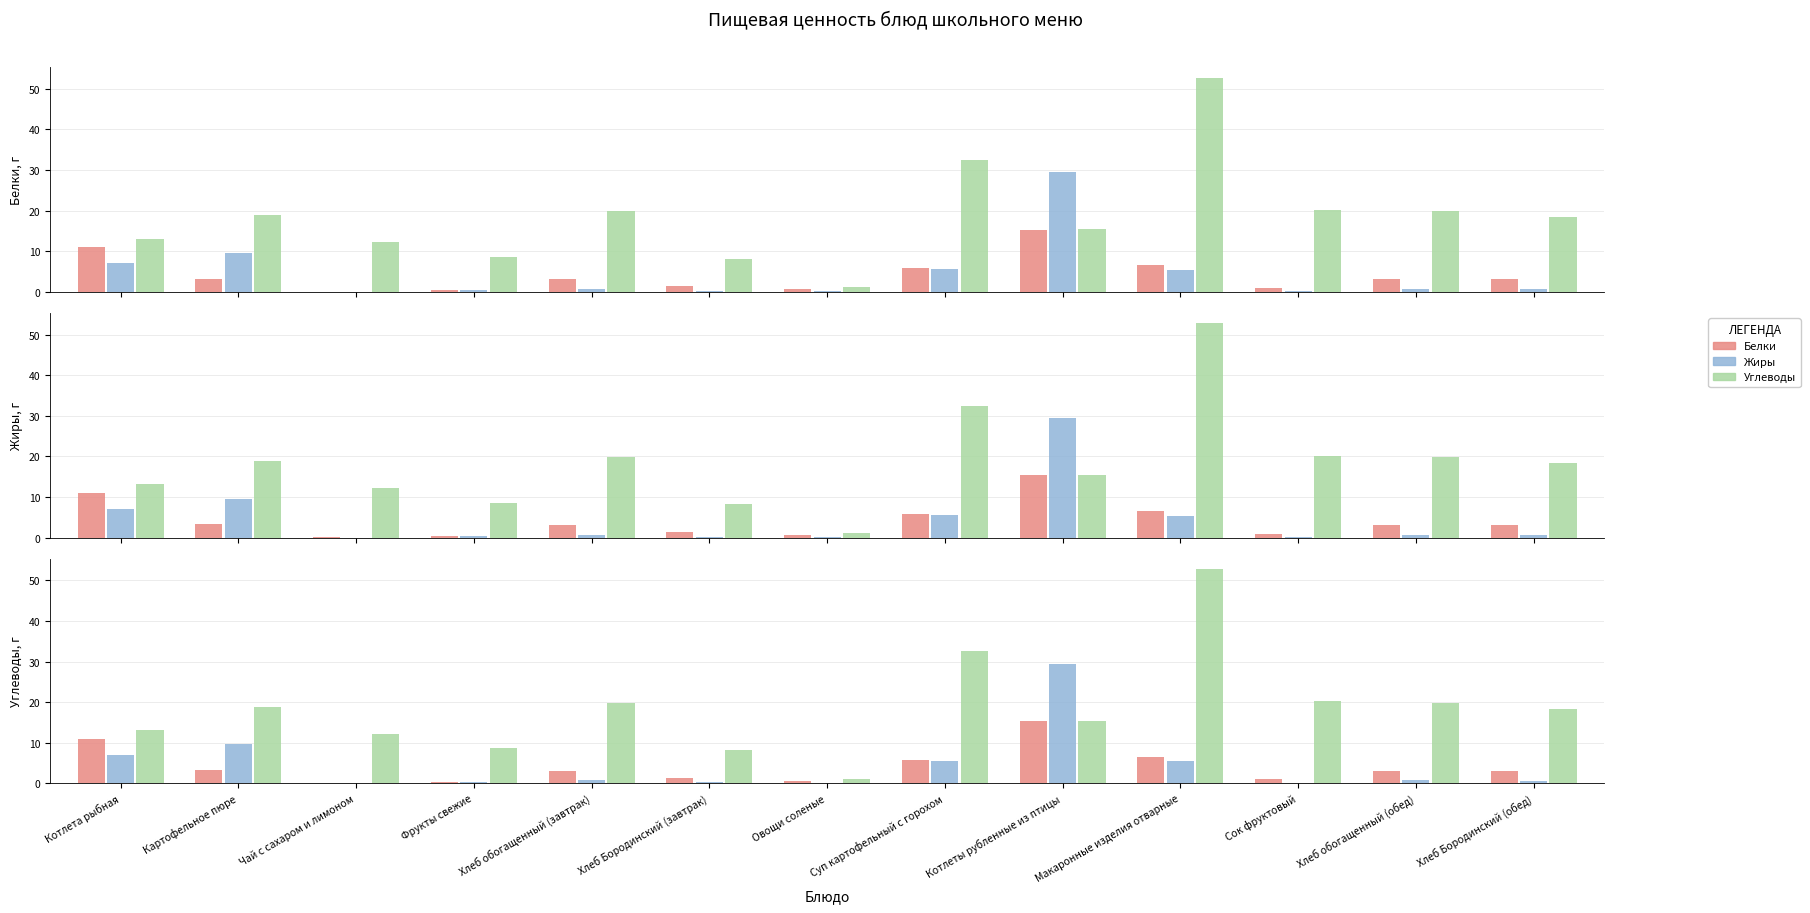

How many categories are shown in the chart?

13